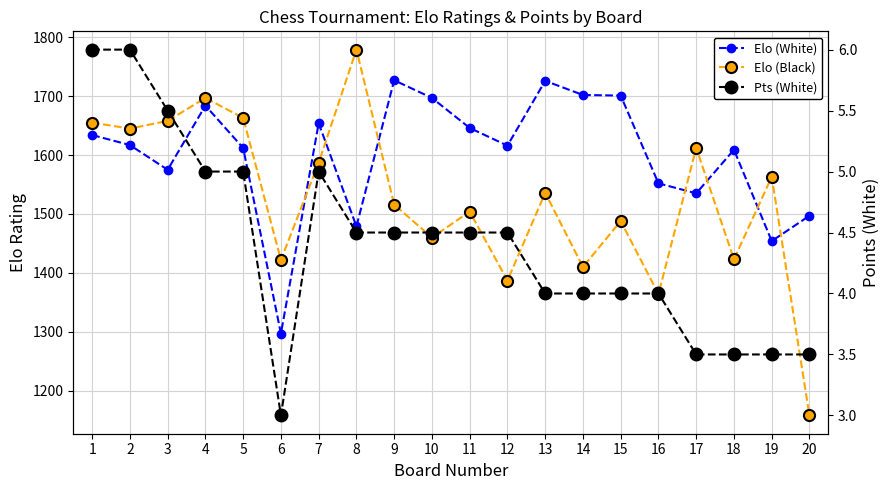

What are all the series names shown in the legend?

Elo (White), Elo (Black), Pts (White)